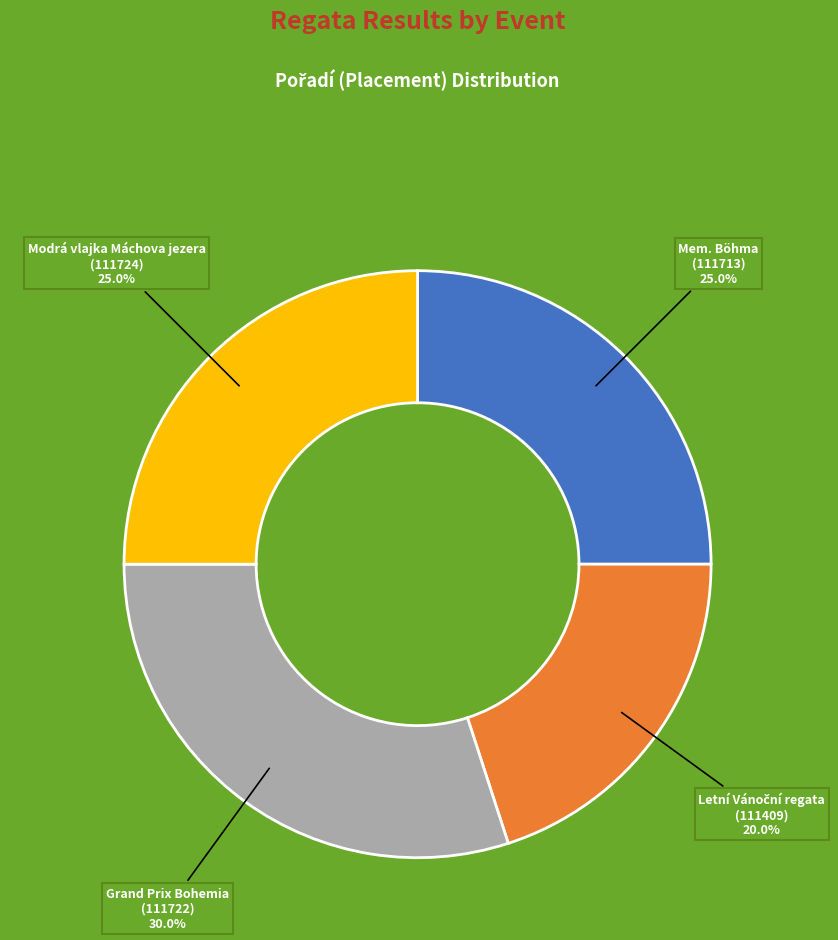

Count the number of slices in the pie.

4